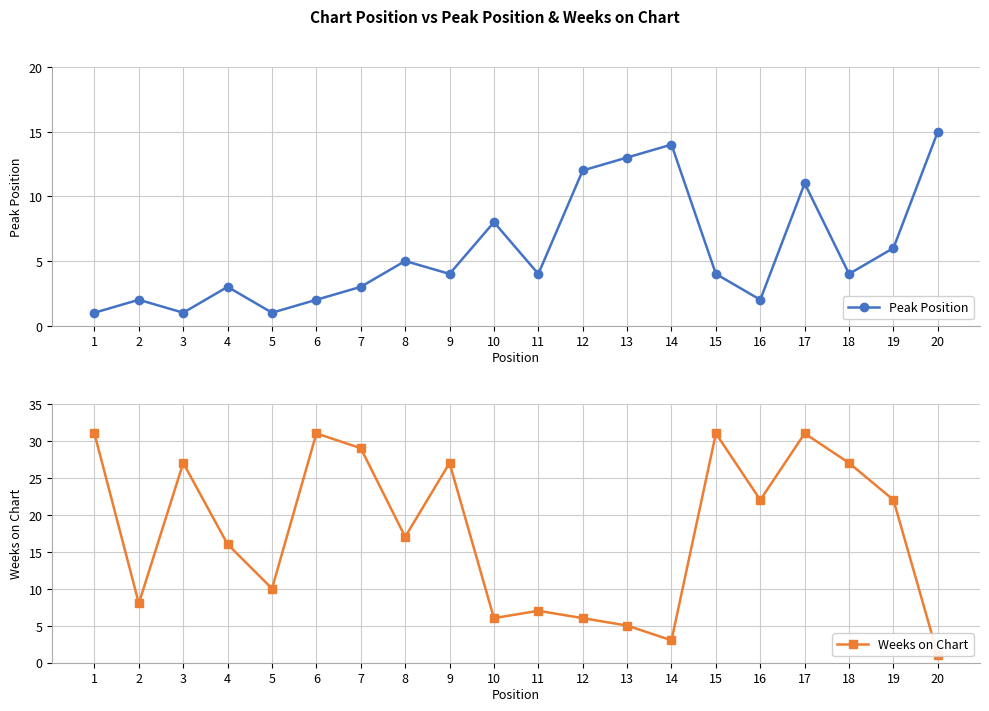

List the series in order of their peak value, highest first.

Weeks on Chart, Peak Position